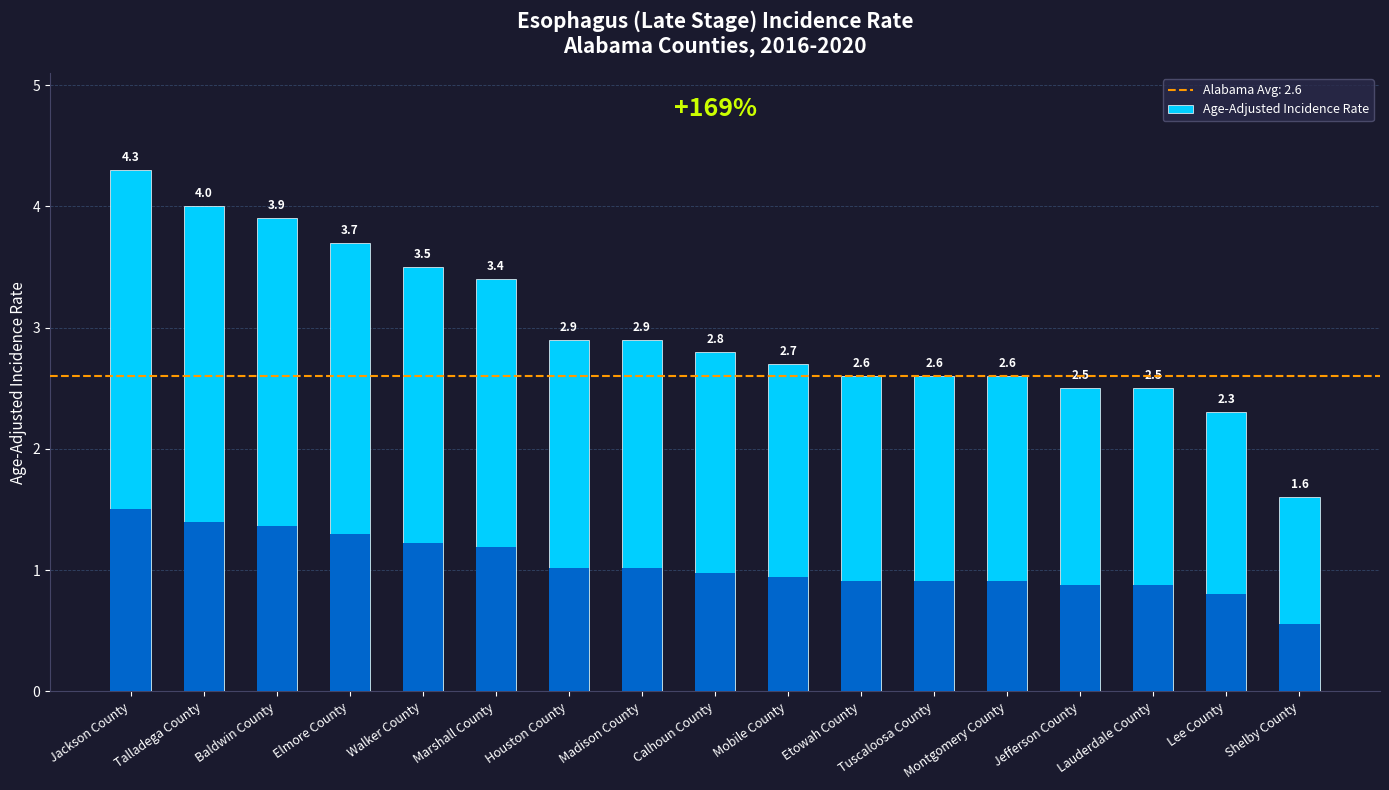

Approximately how many times larger is the value at Walker County compared to Baldwin County?

0.9